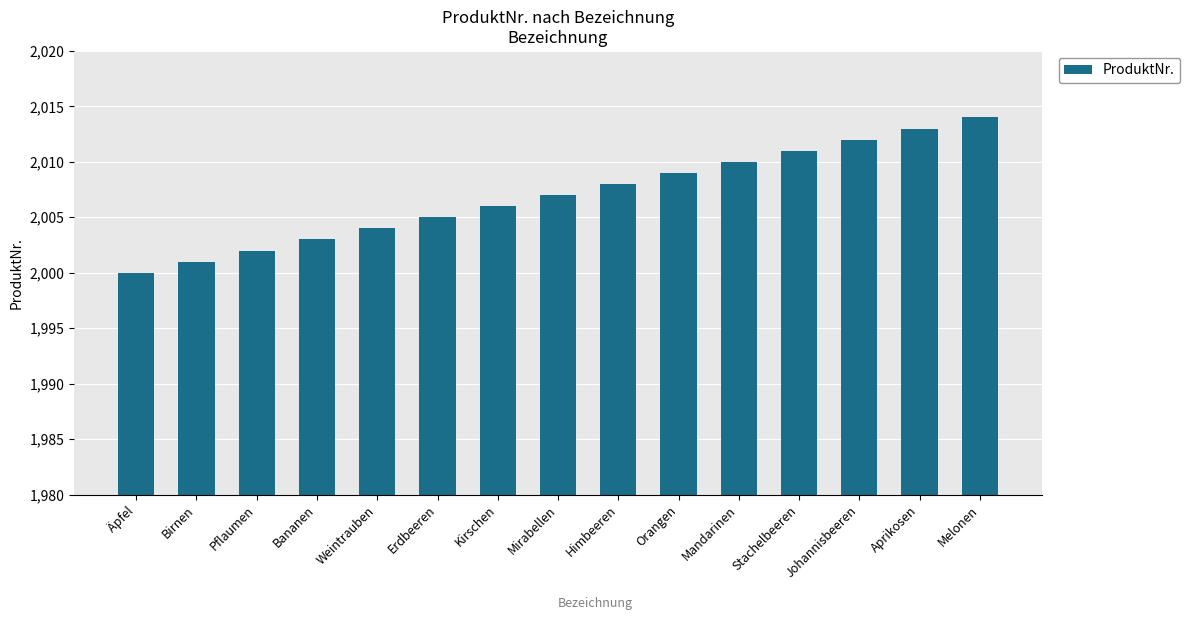

How many bars are there in total?

15